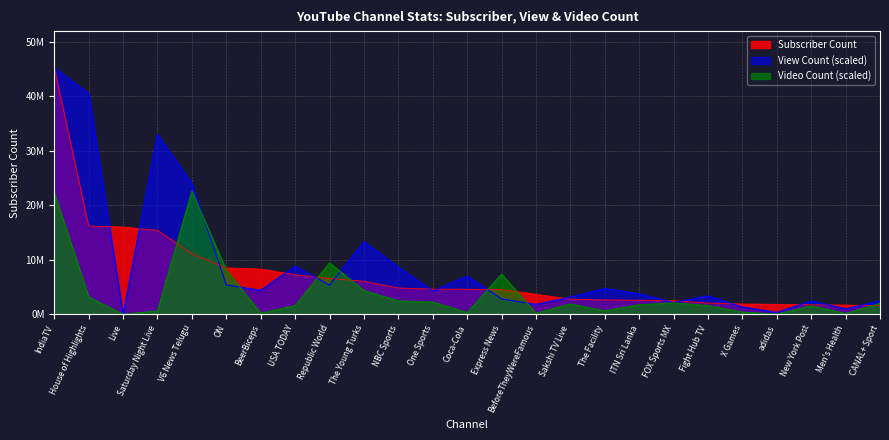

What is the maximum value shown in the chart?

45200000.0